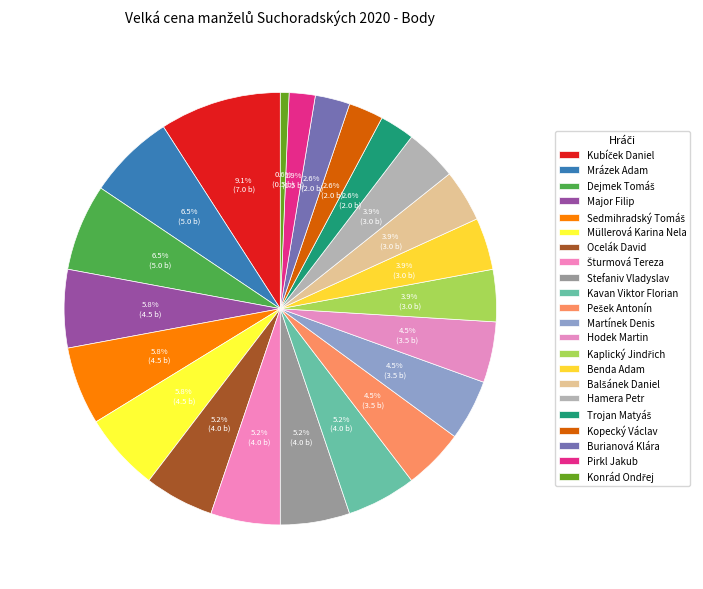

How many segments does this pie chart have?

22